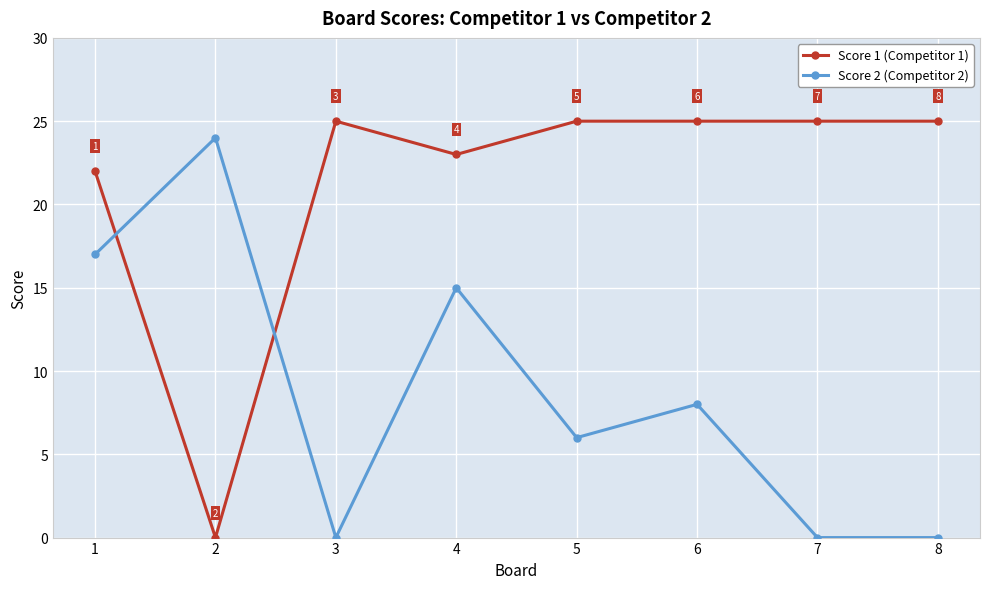

At how many categories does at least one series exceed 0?

8